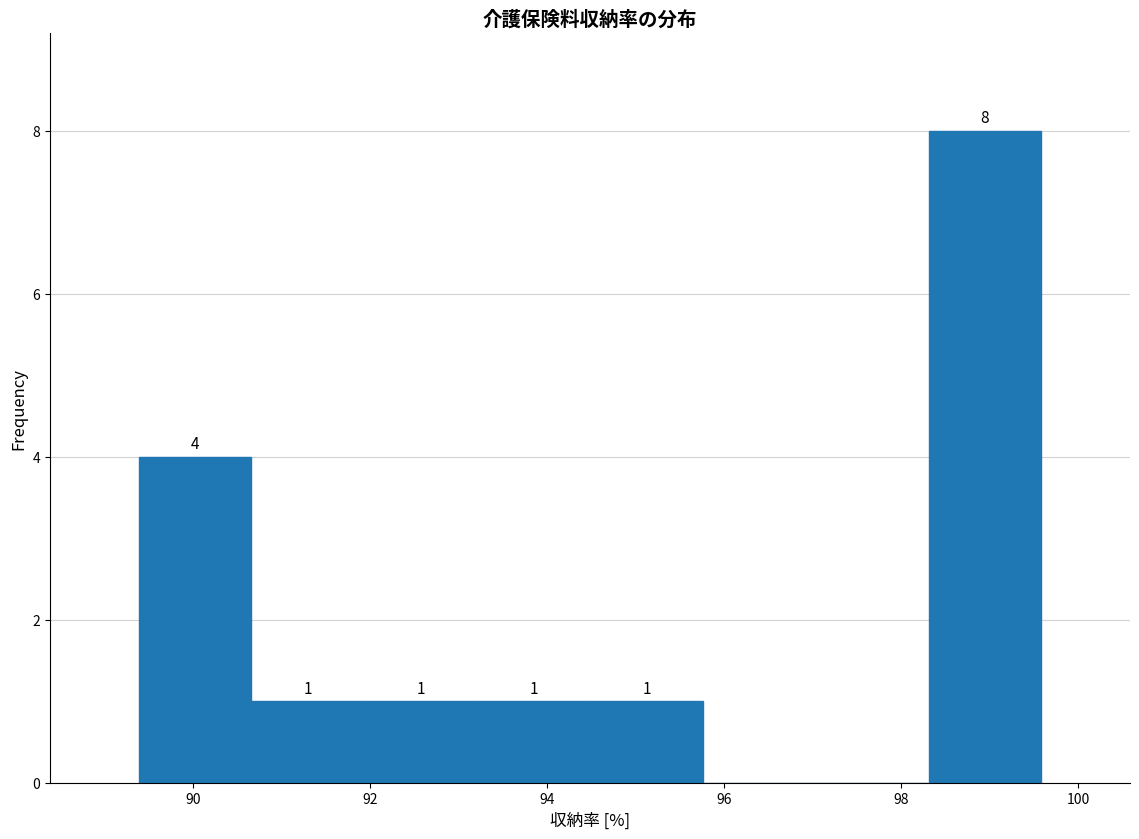

Which range on the x-axis has the tallest bar?

98.4 to 99.6